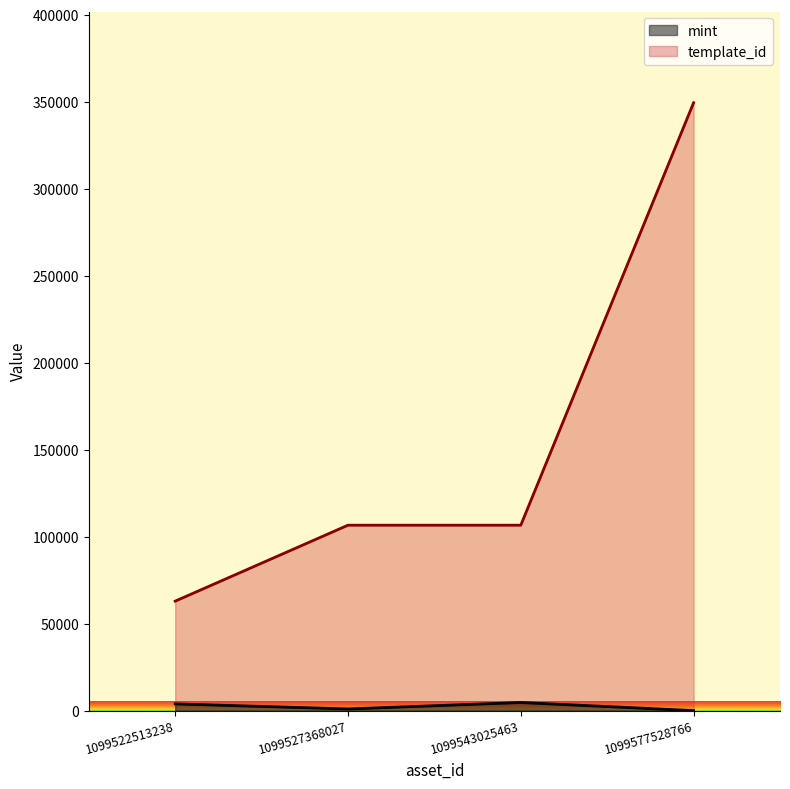

Does the chart display data point markers on the line(s)?

No